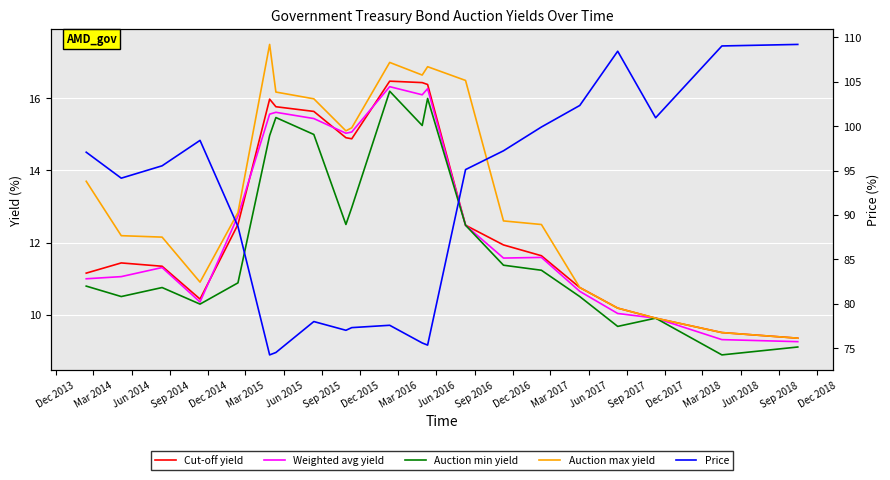

What is the maximum value shown in the chart?

109.2